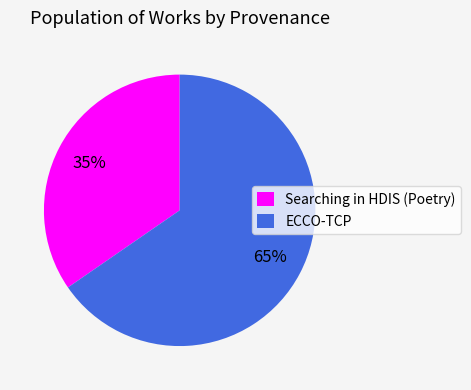

The Searching in HDIS (Poetry) slice represents 47% of the pie. True or false?

False